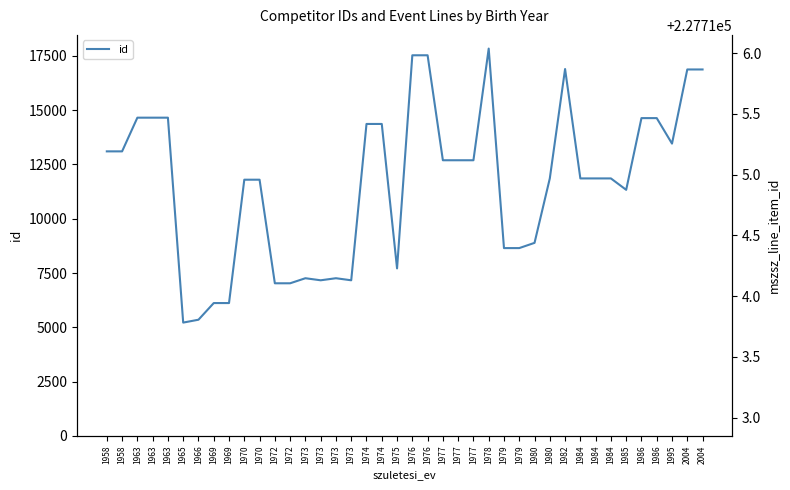

Which series changed the most between 1965 and 1977?

id